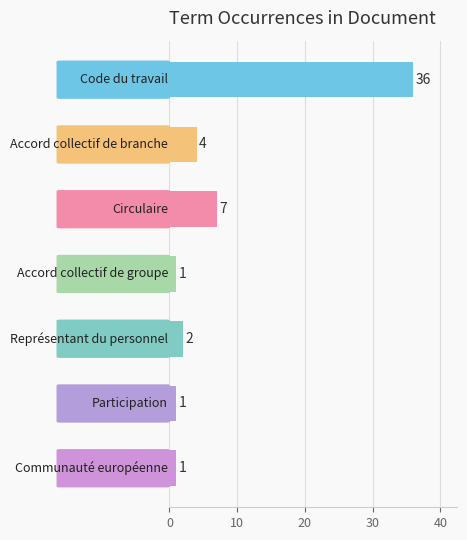

What is the value of the 1st bar from the top?

36